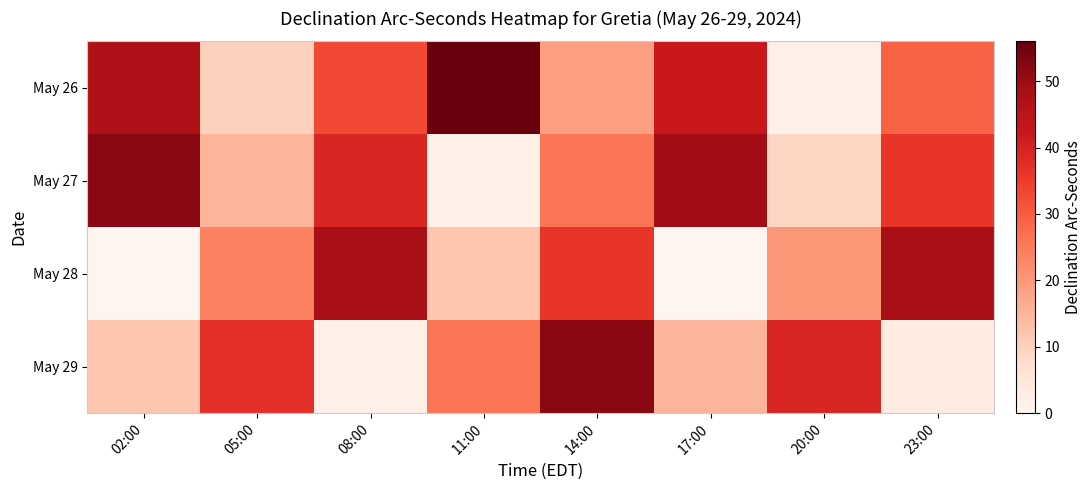

At how many categories does at least one series exceed 41?

6